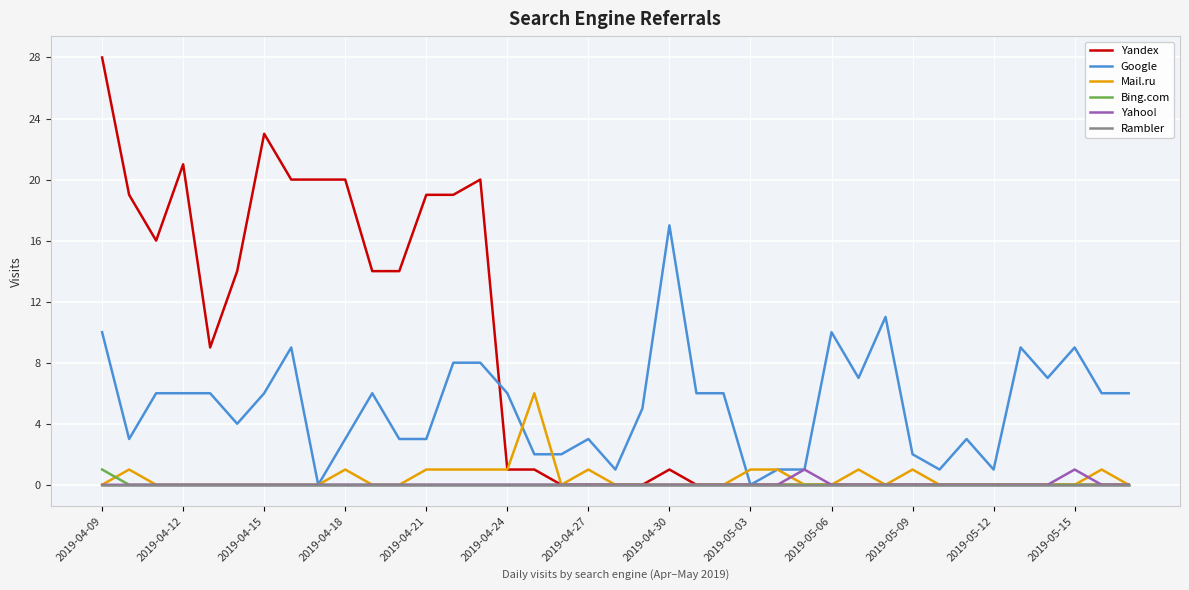

Which series has the largest range (max minus min)?

Yandex